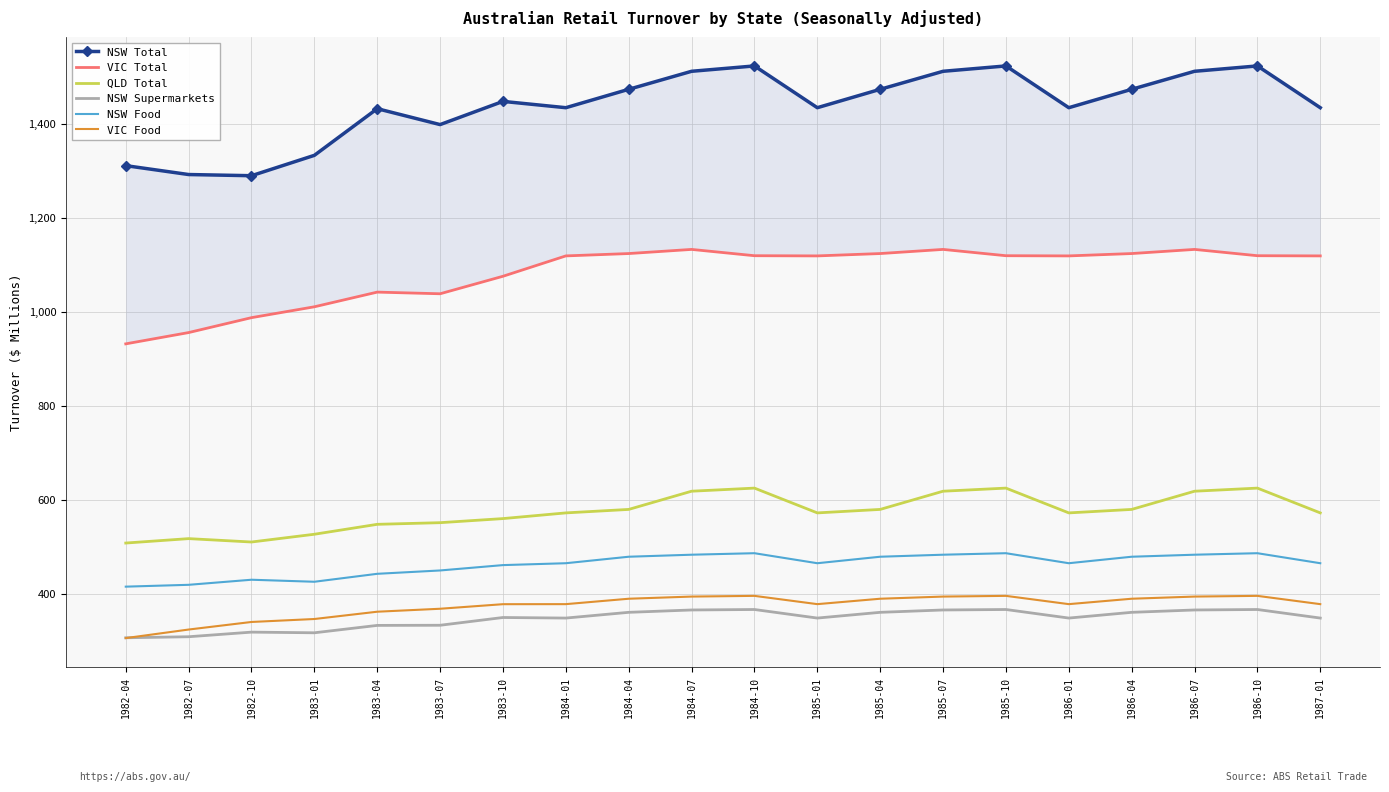

Rank the categories by VIC Total value from highest to lowest.

1984-07, 1985-07, 1986-07, 1984-04, 1985-04, 1986-04, 1984-10, 1985-10, 1986-10, 1984-01, 1985-01, 1986-01, 1987-01, 1983-10, 1983-04, 1983-07, 1983-01, 1982-10, 1982-07, 1982-04